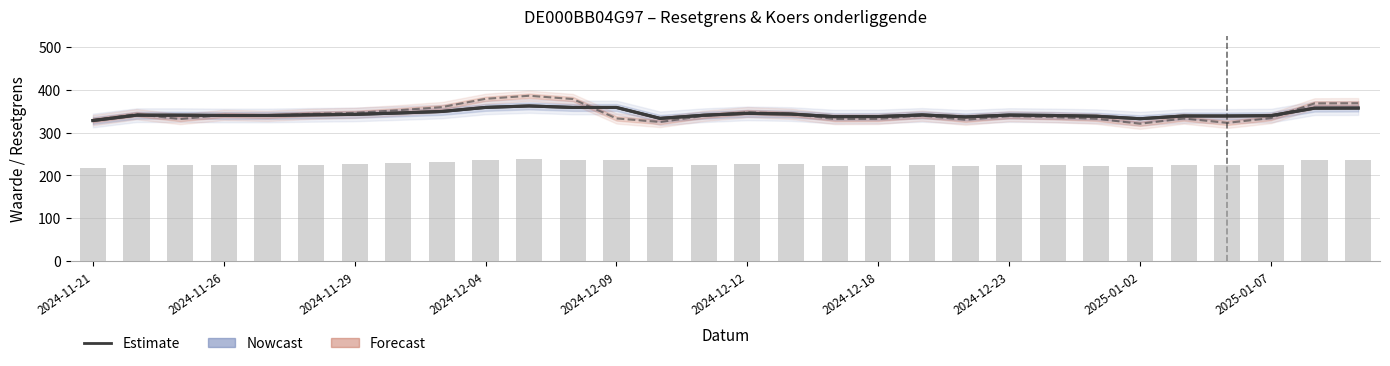

The value of Waarde op laatste reset (scaled) at 2024-11-29 is 345.8. True or false?

True